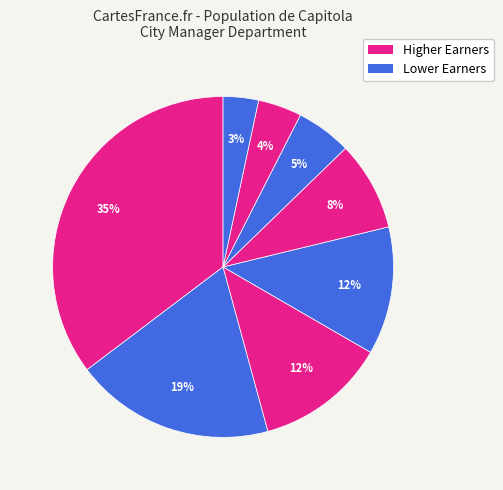

Rank the categories by value from lowest to highest.

Museum Curator, Receptionist, Info Systems Specialist, Records Coordinator, City Clerk, Executive Assistant To The Cm, Assistant To City Manager, City Manager